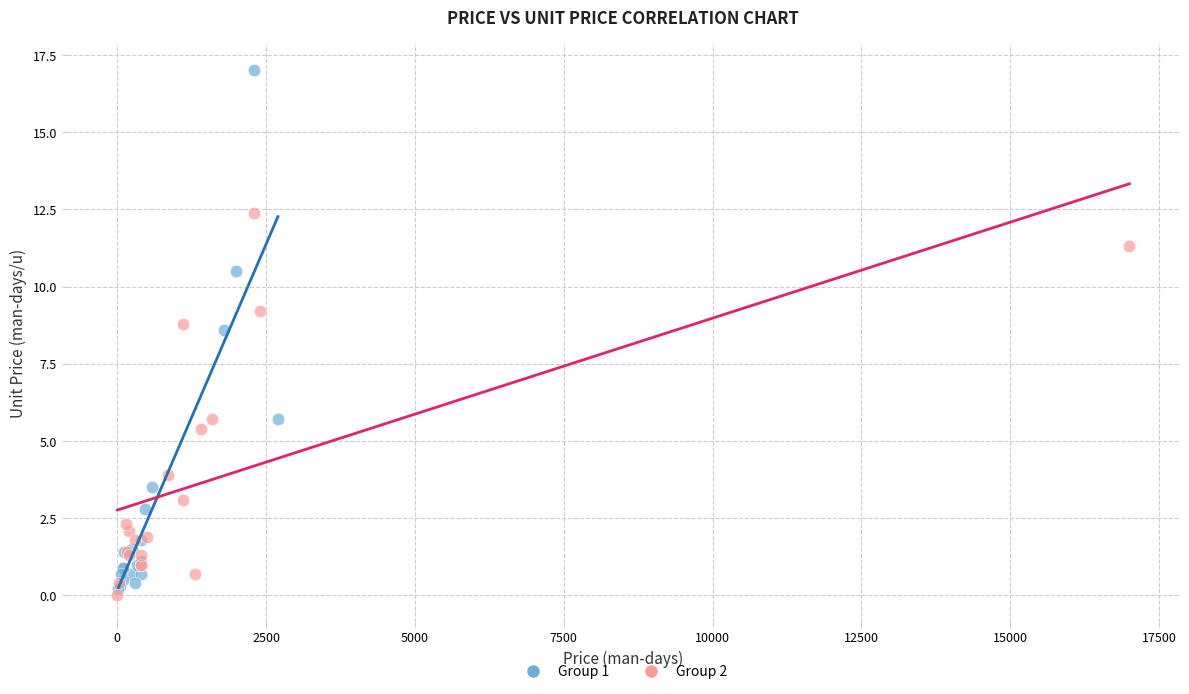

Which series has the largest Y range (max minus min)?

Group 1